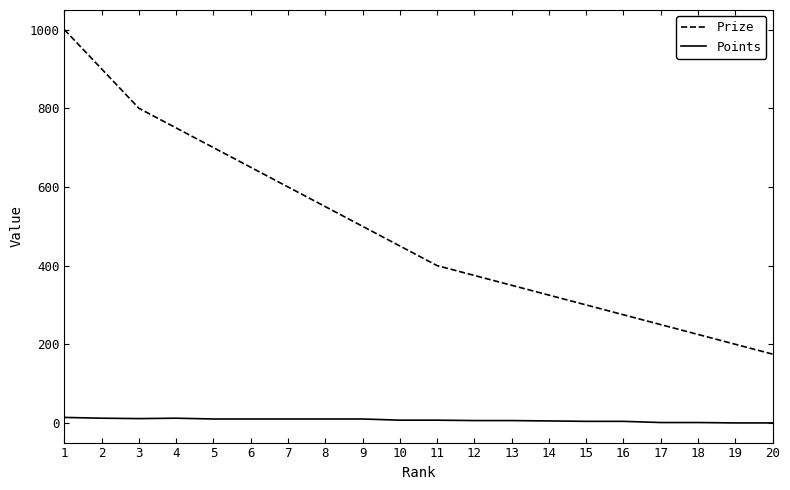

List the labels in order of Prize value, smallest first.

20, 19, 18, 17, 16, 15, 14, 13, 12, 11, 10, 9, 8, 7, 6, 5, 4, 3, 2, 1